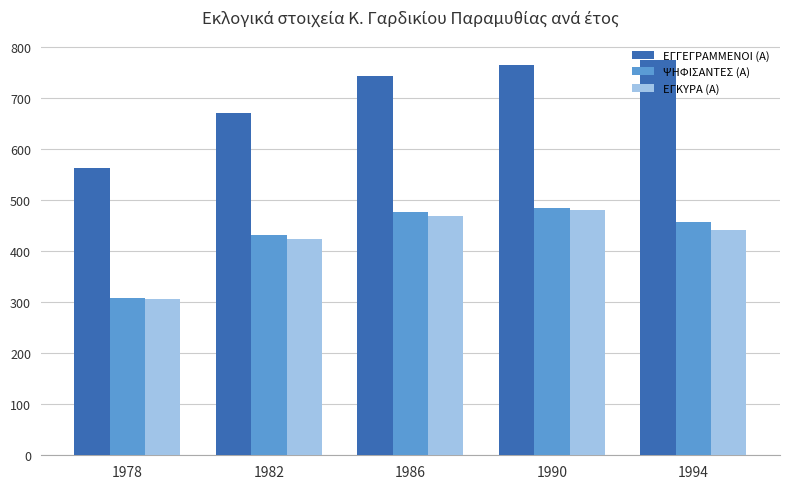

At which category does the chart reach its peak across all series?

1994